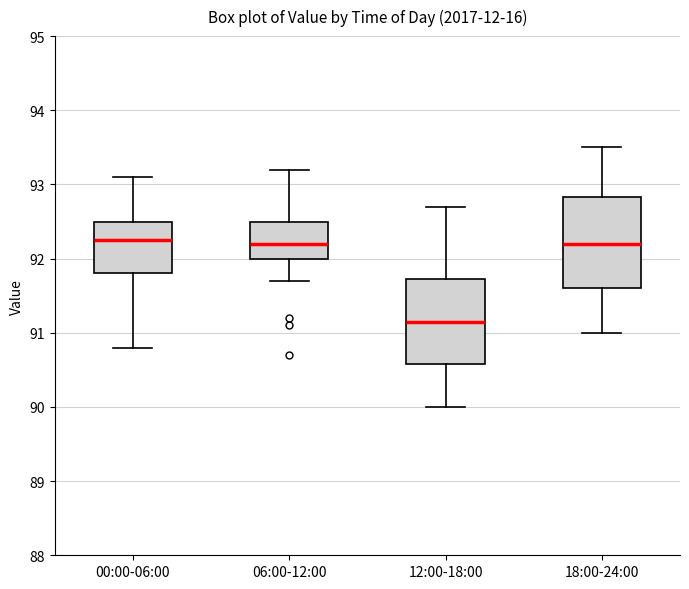

Reading left to right, transcribe this box plot: for each box, give where its median line is, the range the box spans, and where its two whiskers end, as read against the y-axis. The values are not printed on the chart, so give them approximately, as read against the axis.

00:00-06:00: median 92.3, box 91.8 to 92.5, whiskers 90.8 to 93.1
06:00-12:00: median 92.2, box 92.0 to 92.5, whiskers 91.7 to 93.2
12:00-18:00: median 91.2, box 90.6 to 91.7, whiskers 90.0 to 92.7
18:00-24:00: median 92.2, box 91.6 to 92.8, whiskers 91.0 to 93.5